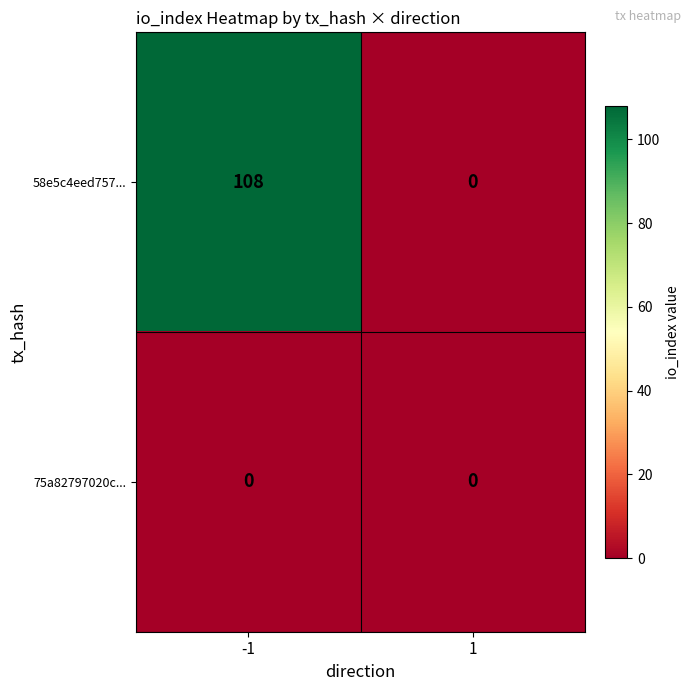

The value of 58e5c4eed757... at -1 is 108. True or false?

True